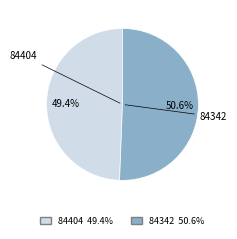

Which slice is the smallest?

84404